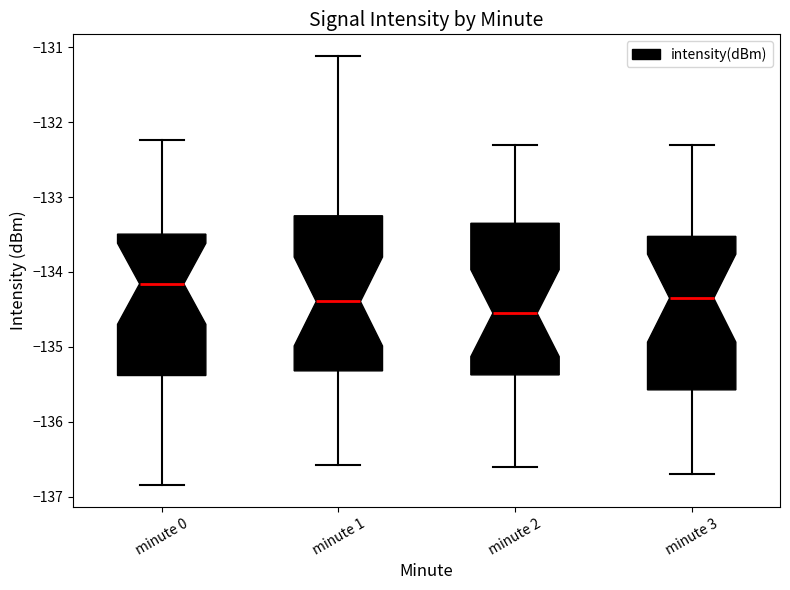

Reading left to right, transcribe this box plot: for each box, give where its median line is, the range the box spans, and where its two whiskers end, as read against the y-axis. The values are not printed on the chart, so give them approximately, as read against the axis.

minute 0: median -134.2, box -135.4 to -133.5, whiskers -136.9 to -132.2
minute 1: median -134.4, box -135.3 to -133.2, whiskers -136.6 to -131.1
minute 2: median -134.5, box -135.4 to -133.3, whiskers -136.6 to -132.3
minute 3: median -134.3, box -135.6 to -133.5, whiskers -136.7 to -132.3